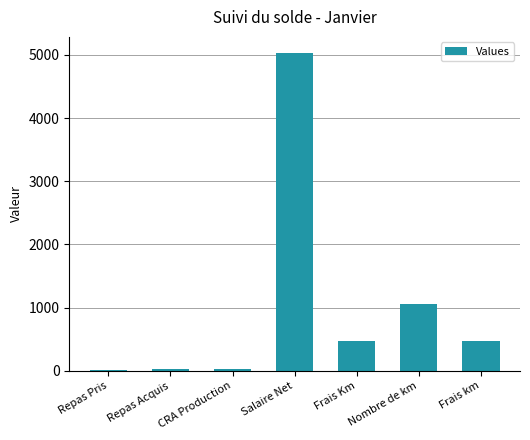

The chart shows a value of 829.1 at Frais km. True or false?

False